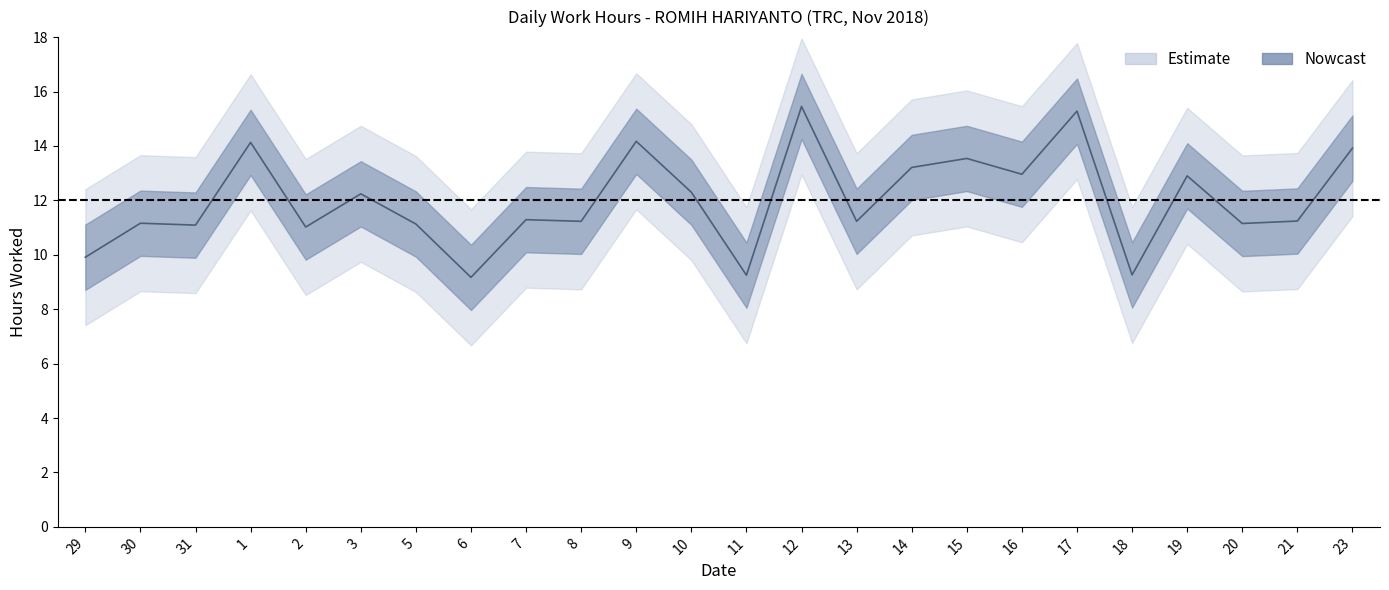

Rank the categories by value from lowest to highest.

6, 11, 18, 29, 2, 31, 5, 20, 30, 8, 13, 21, 7, 3, 10, 19, 16, 14, 15, 23, 1, 9, 17, 12